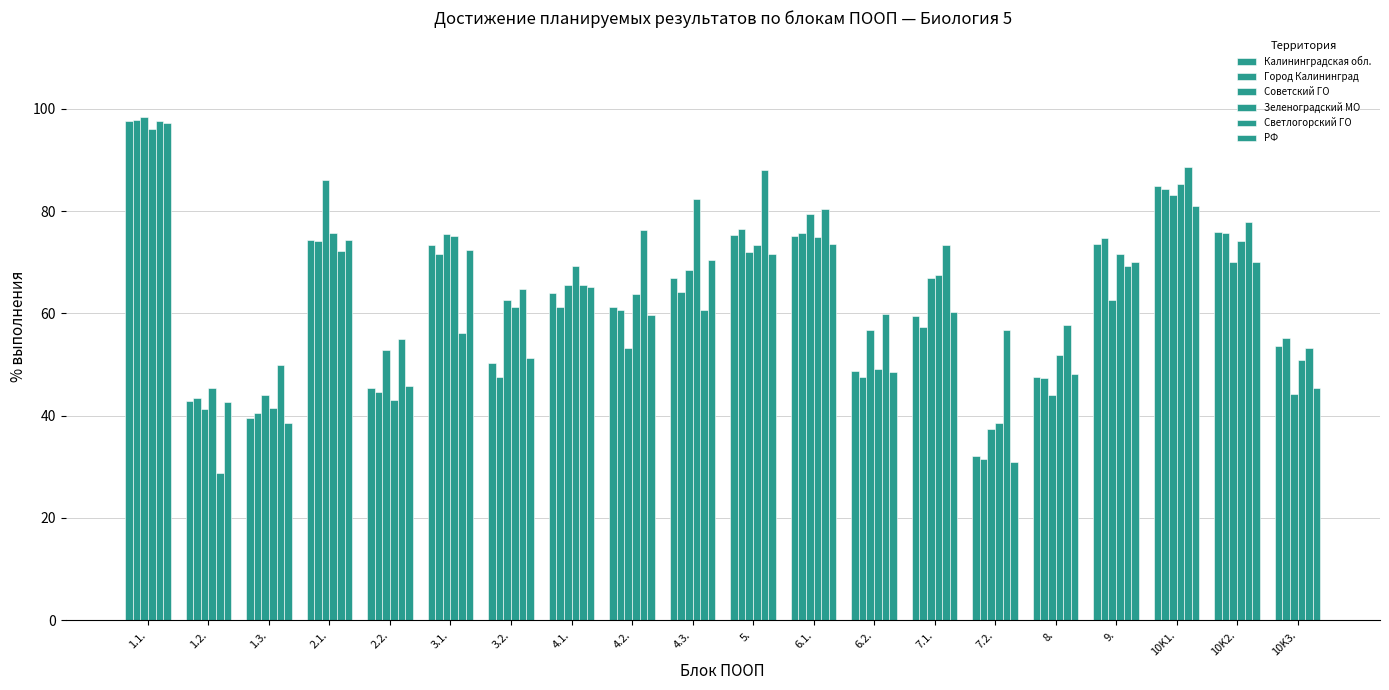

What is the label of the 12th bar from the left?

6.1.